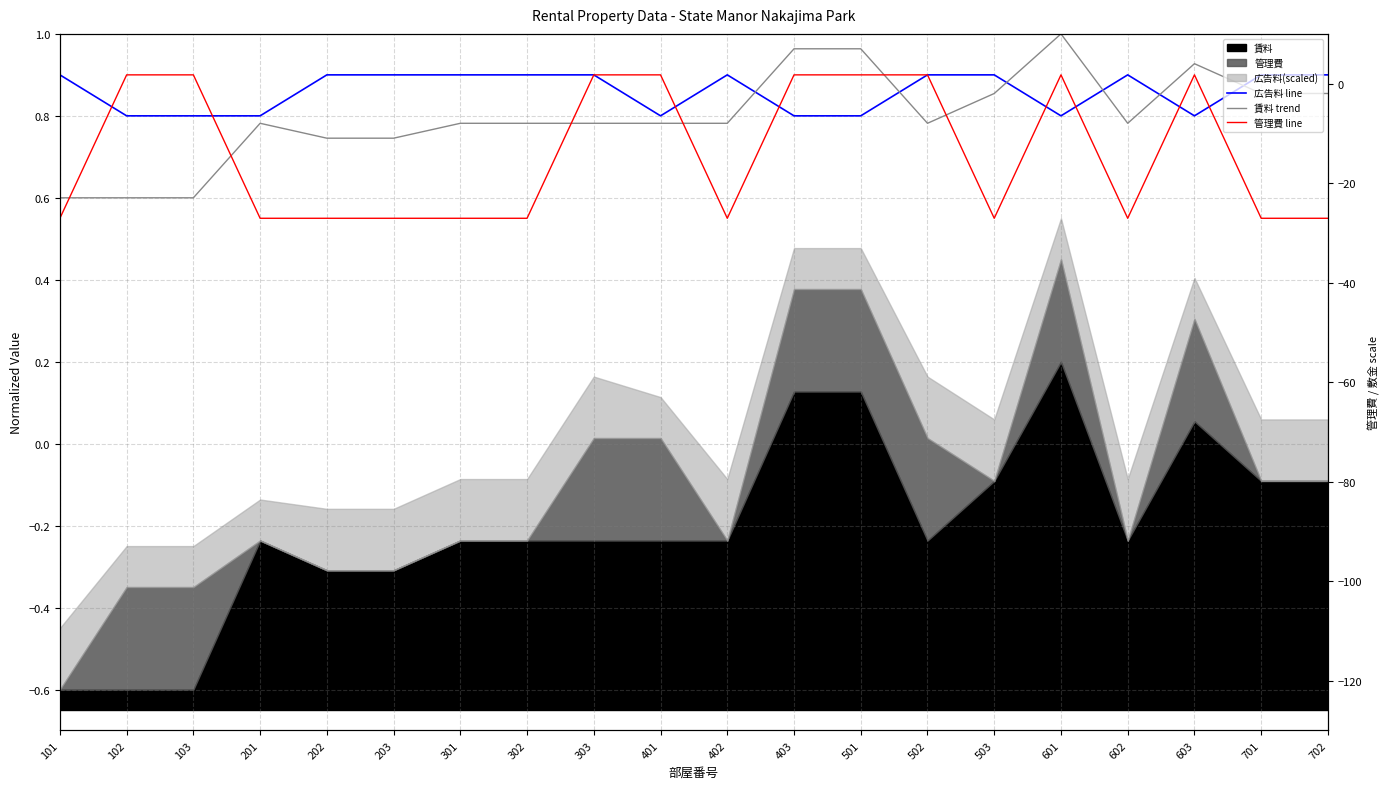

Which series changed the most between 201 and 401?

管理費 line